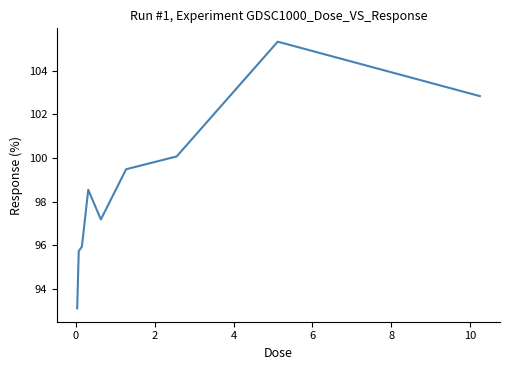

What is the difference between the maximum and minimum values?

12.2